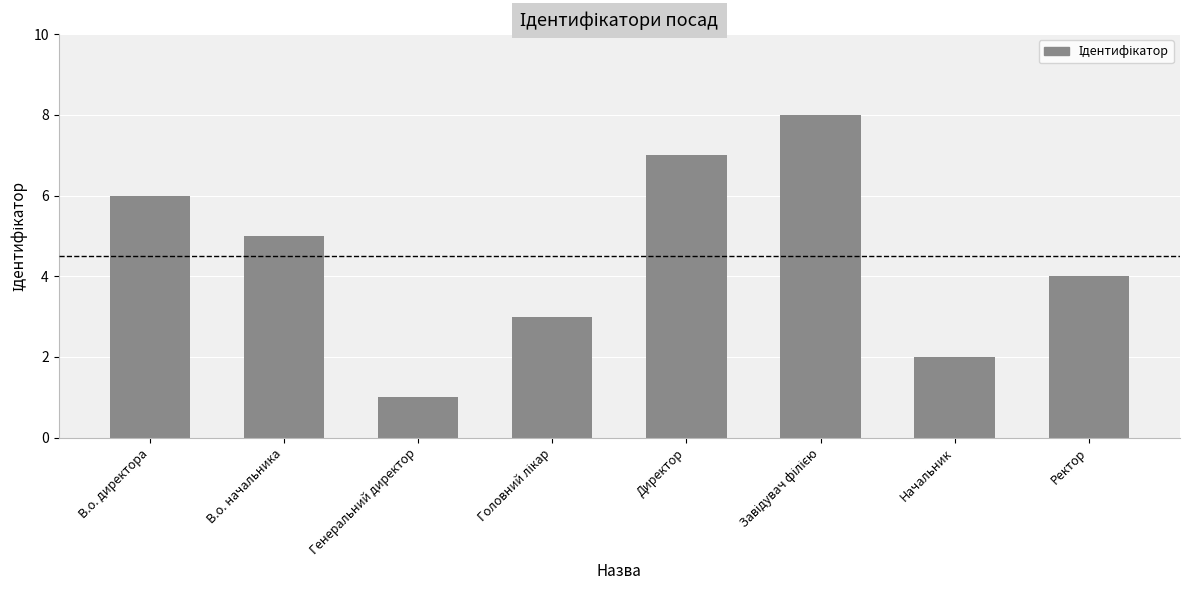

Reading left to right, extract all data points from this chart.

6	5	1	3	7	8	2	4